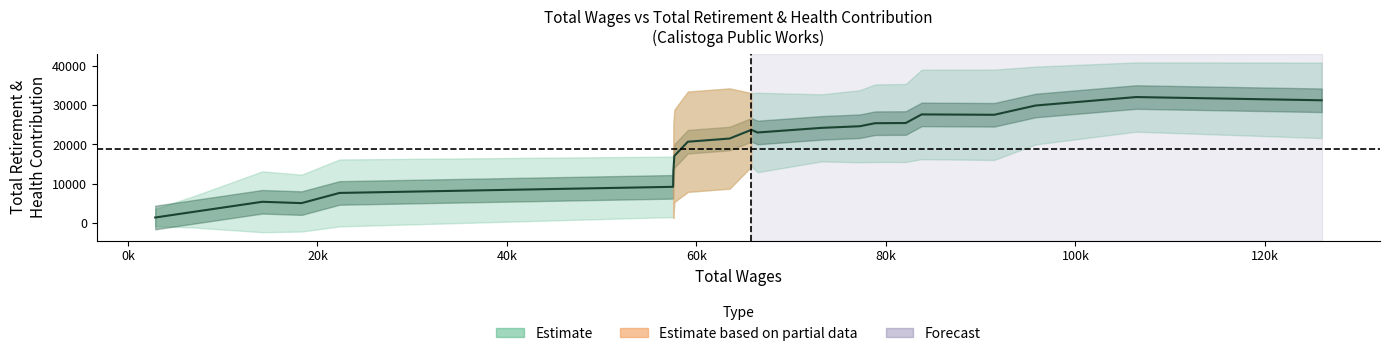

True or false: there are more than 2 points higher than both neighbors.

True